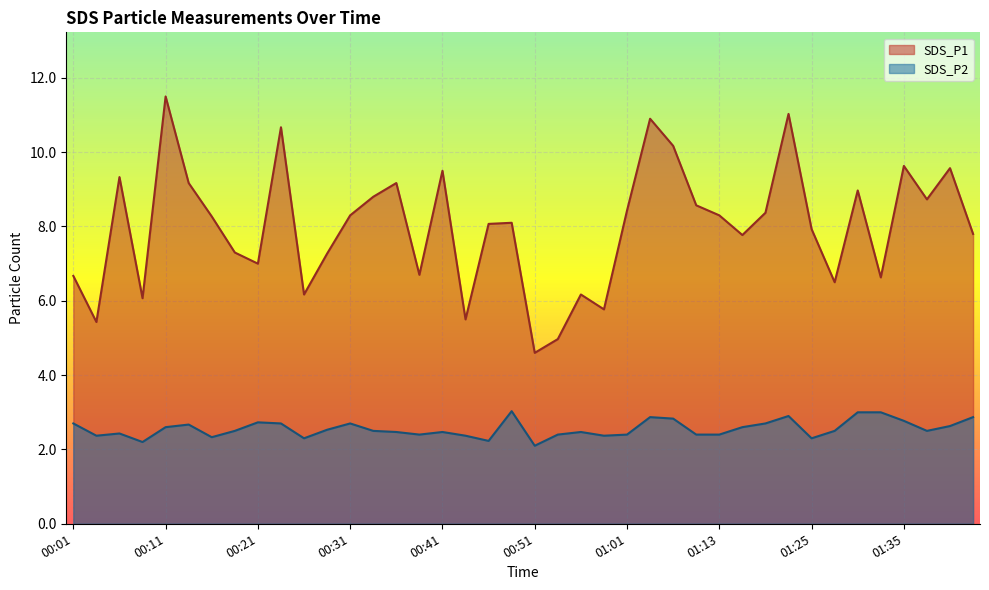

What is the spread (max minus min) of values at 01:27?

4.0